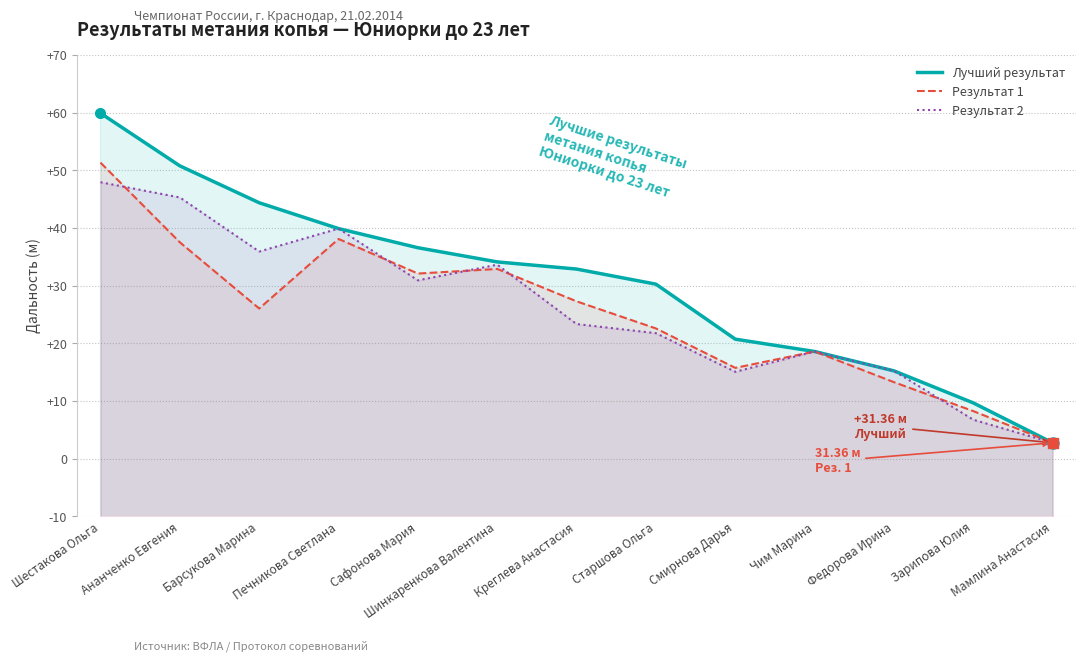

Rank the series by their maximum value, from highest to lowest.

Лучший результат, Результат 1, Результат 2